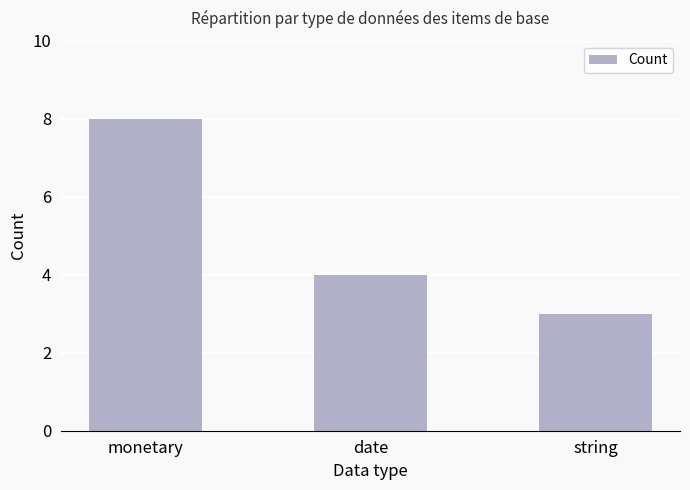

What is the label of the 3rd bar from the right?

monetary